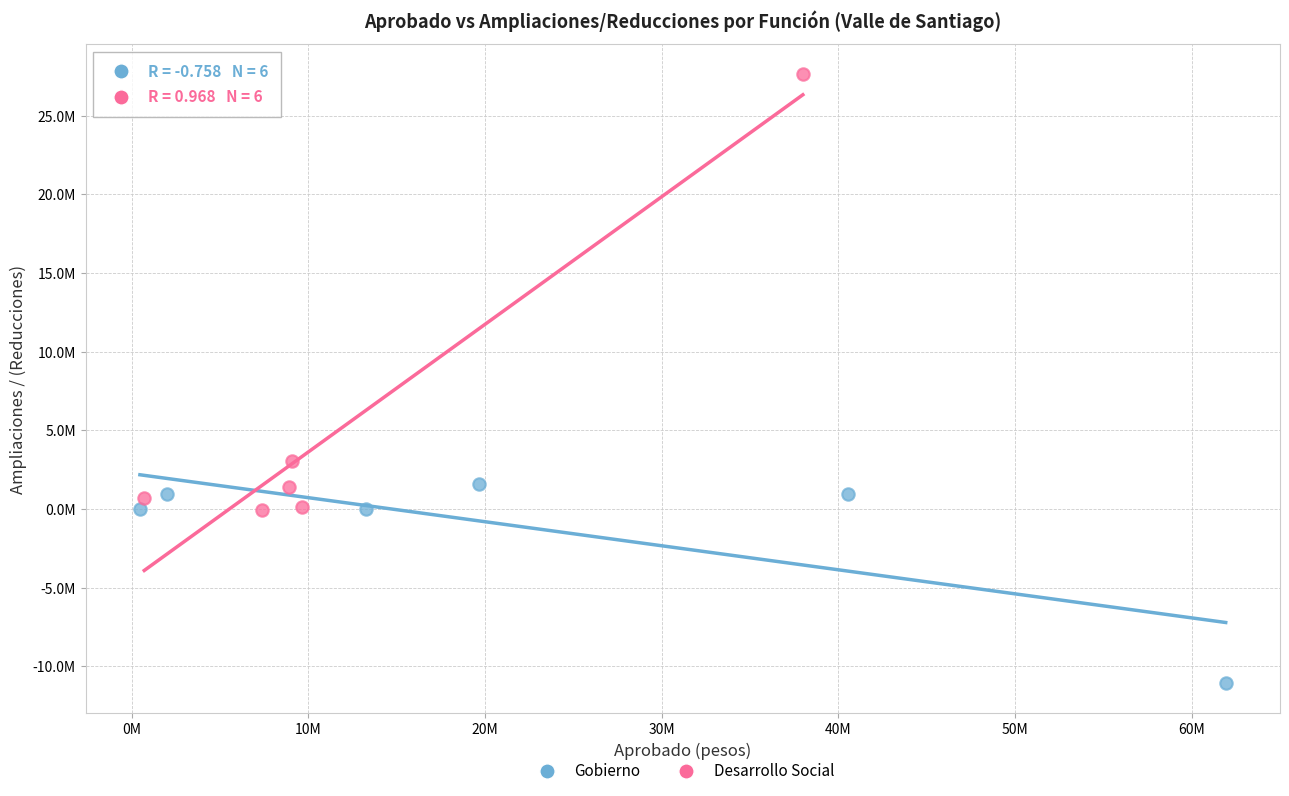

Which series has the widest spread of Y values?

Desarrollo Social